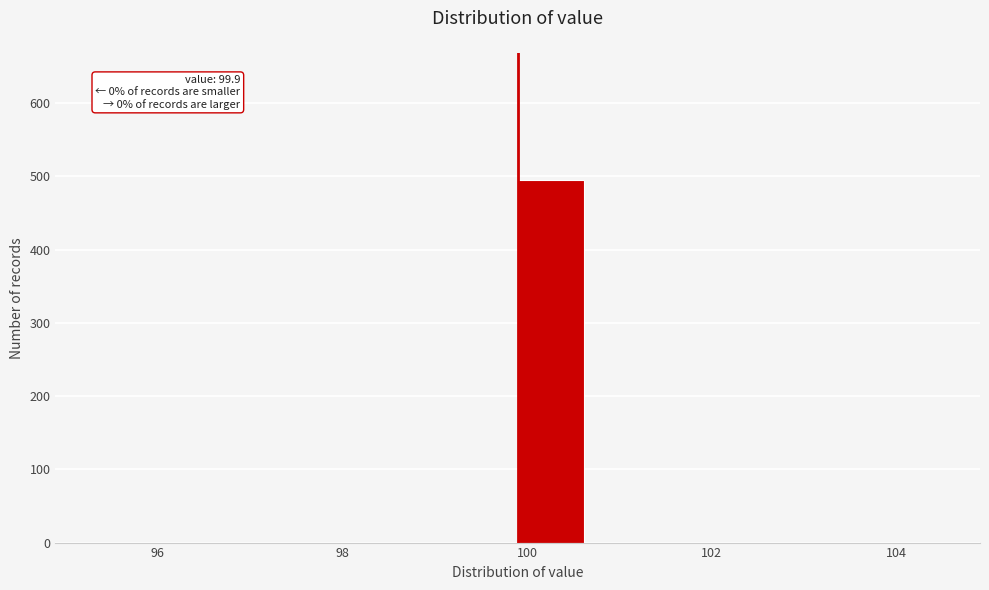

Around what value on the x-axis is the tallest bar? Give the approximate position of its centre, as read against the axis.

100.2